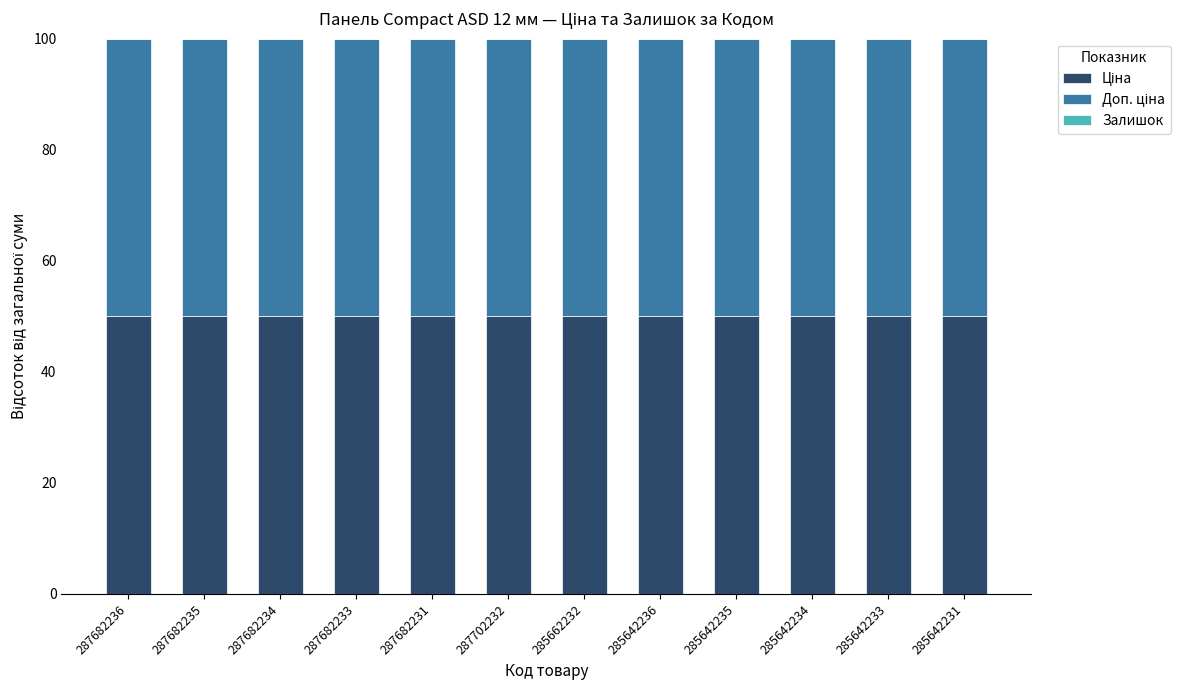

What is the total value across all series at 287682235?

100.0